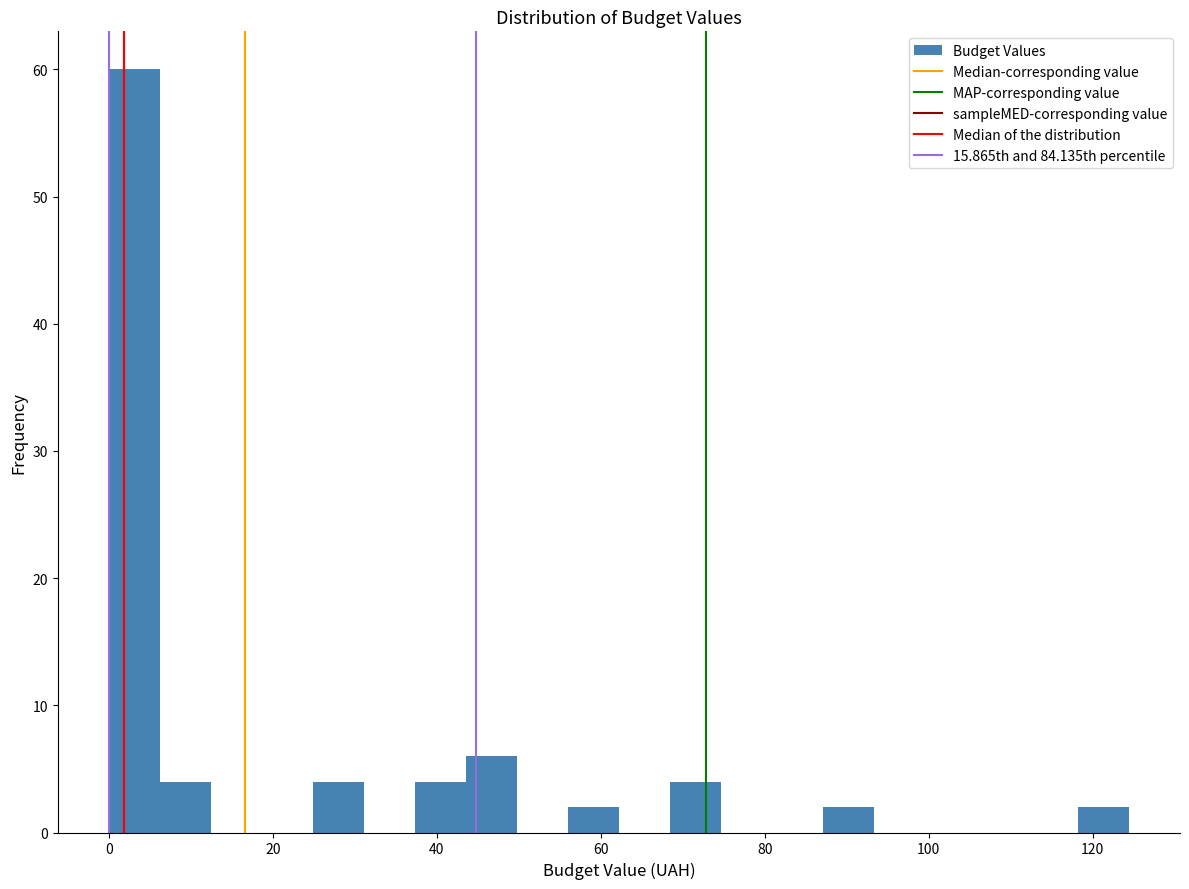

Read against the x-axis, roughly where is the centre of the tallest bar?

4